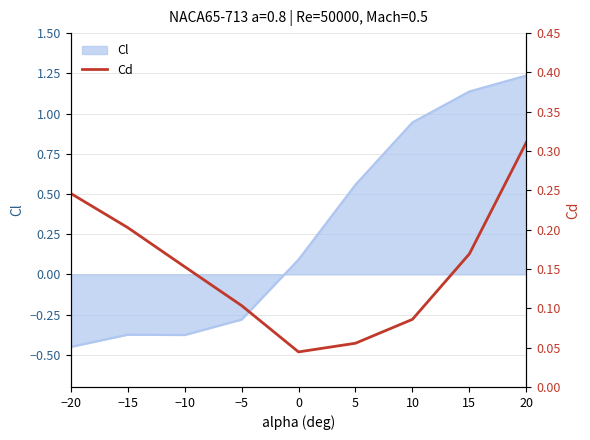

Which label corresponds to the largest value in the chart?

20